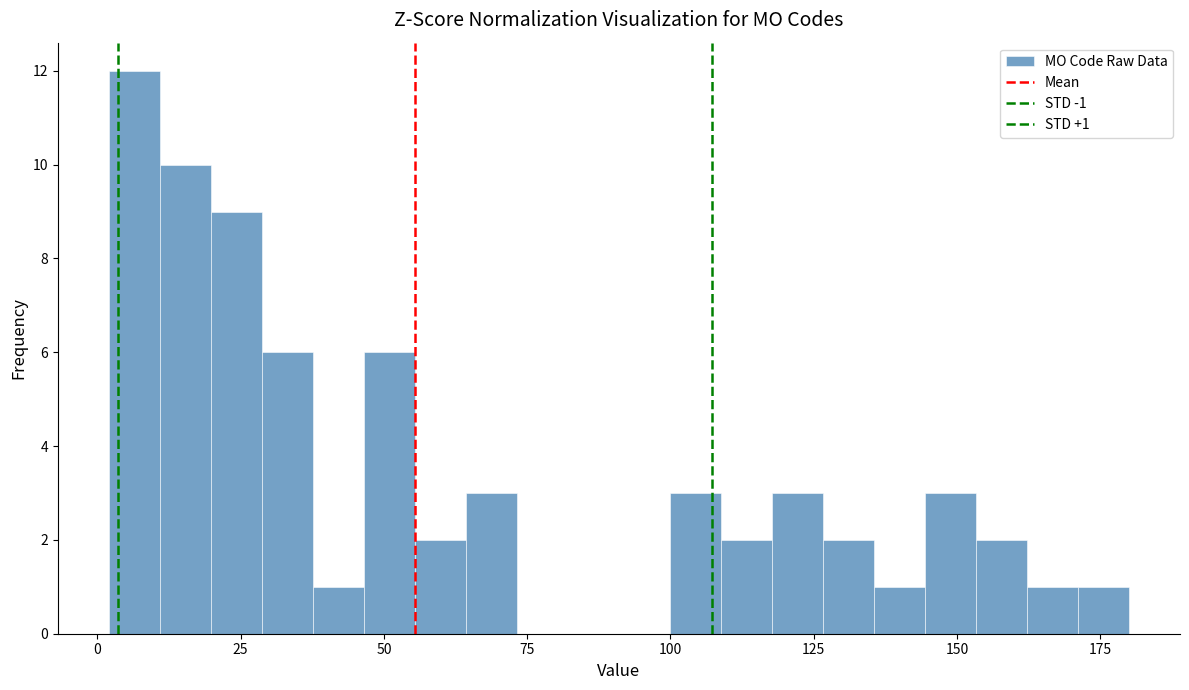

Read against the x-axis, roughly where is the centre of the tallest bar?

5